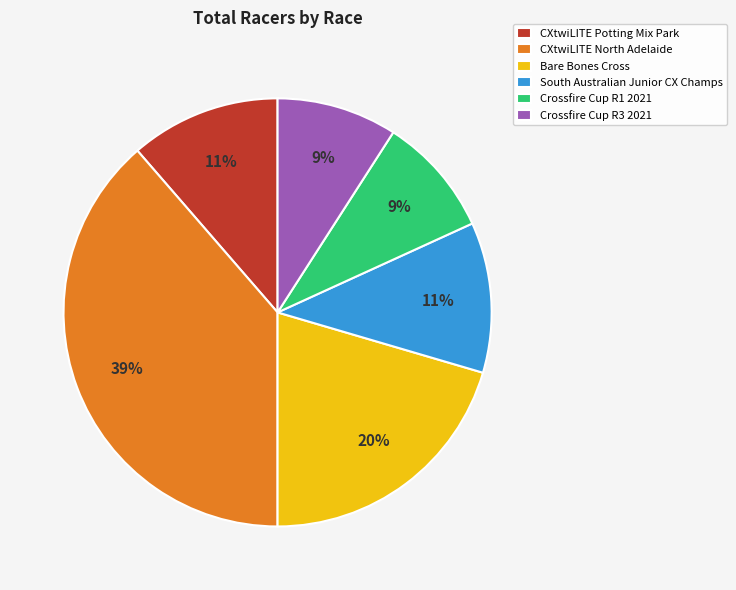

How many segments does this pie chart have?

6